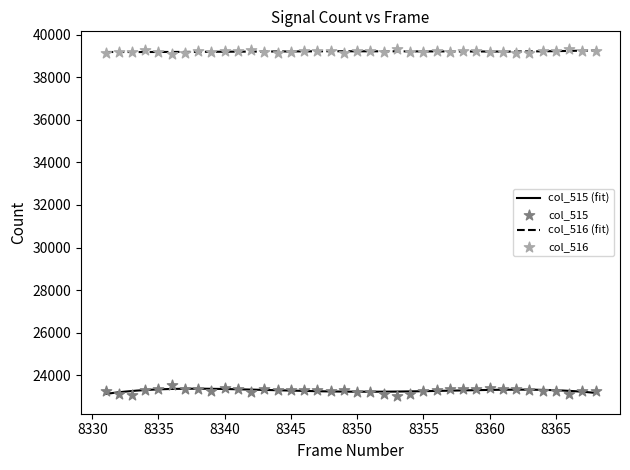

What are all the series names shown in the legend?

col_515, col_516